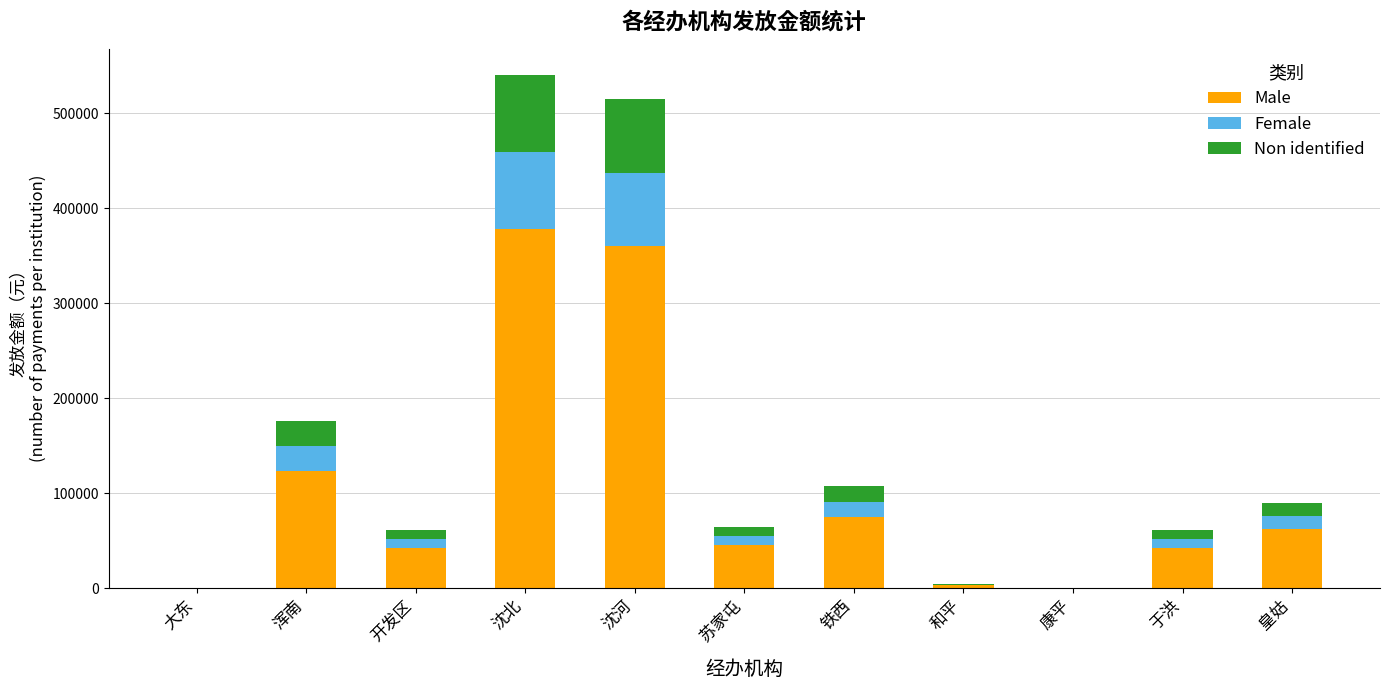

What is the highest value of the Male series?

378687